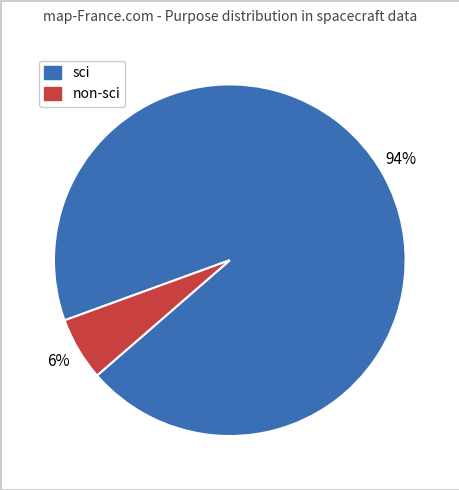

Is there any slice that represents more than half of the pie?

Yes